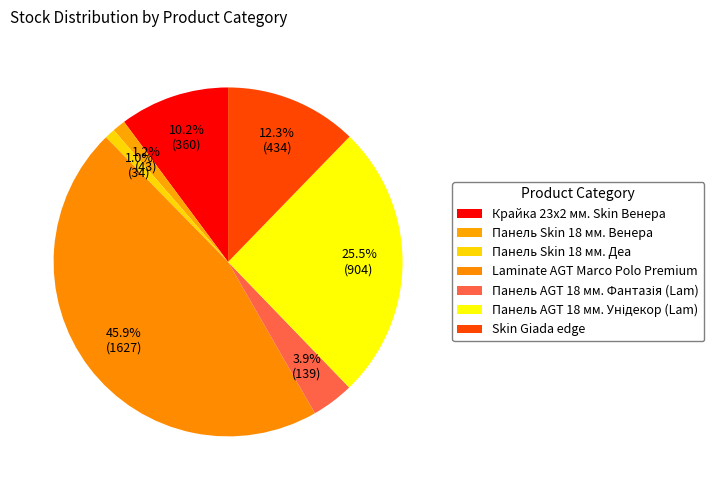

How many slices are in this pie chart?

7